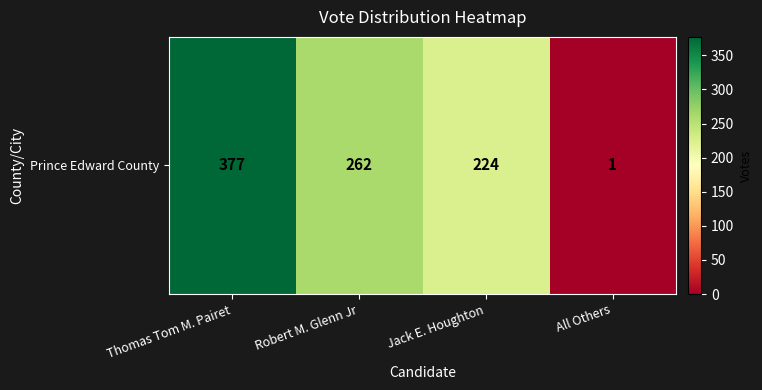

What is the change in value from Thomas Tom M. Pairet to All Others?

-376